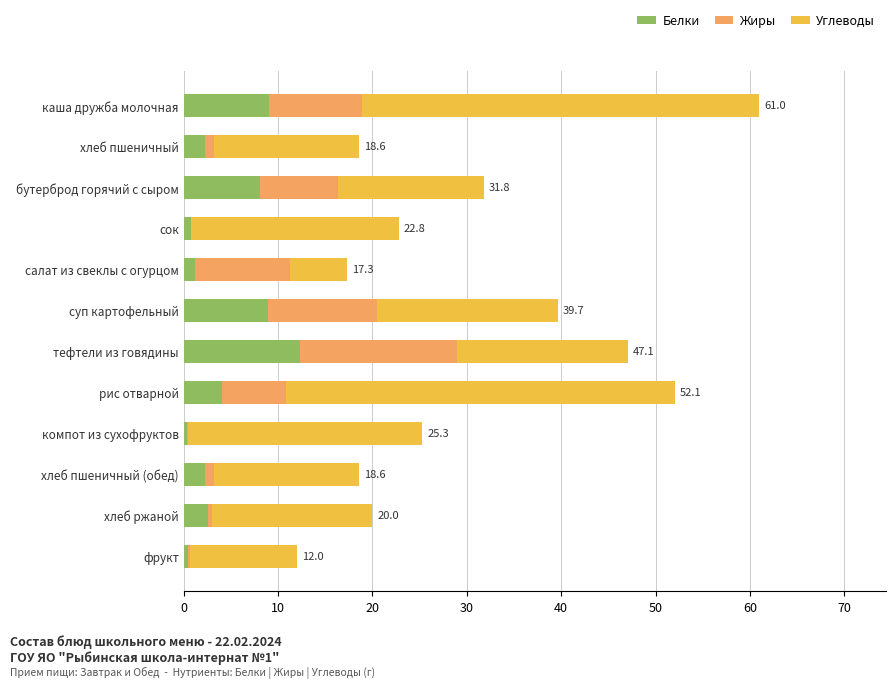

At which category is the sum across all series the highest?

каша дружба молочная